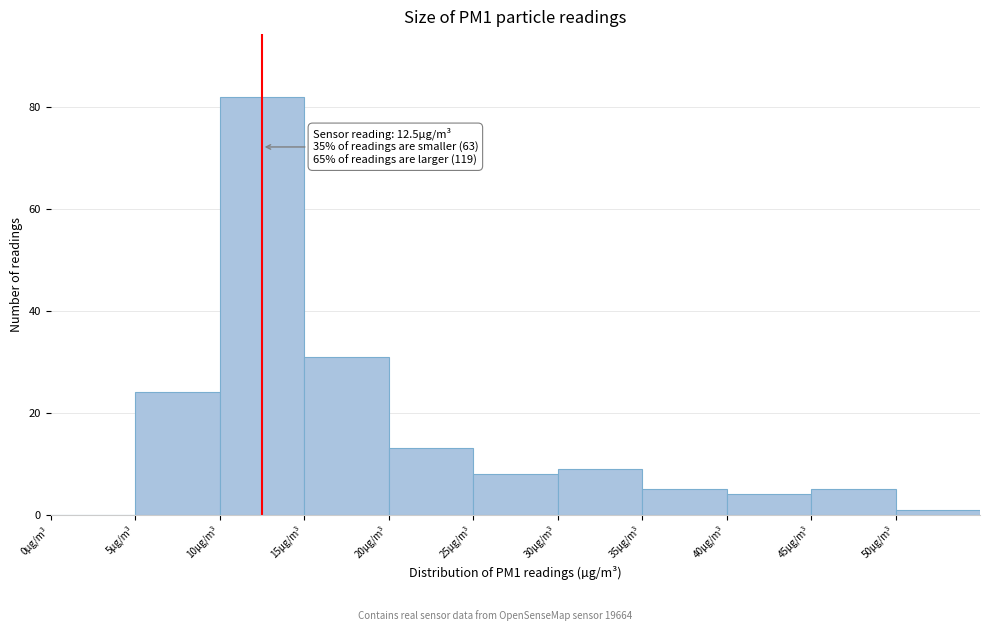

Over which range of the x-axis is the bar tallest?

10 to 15